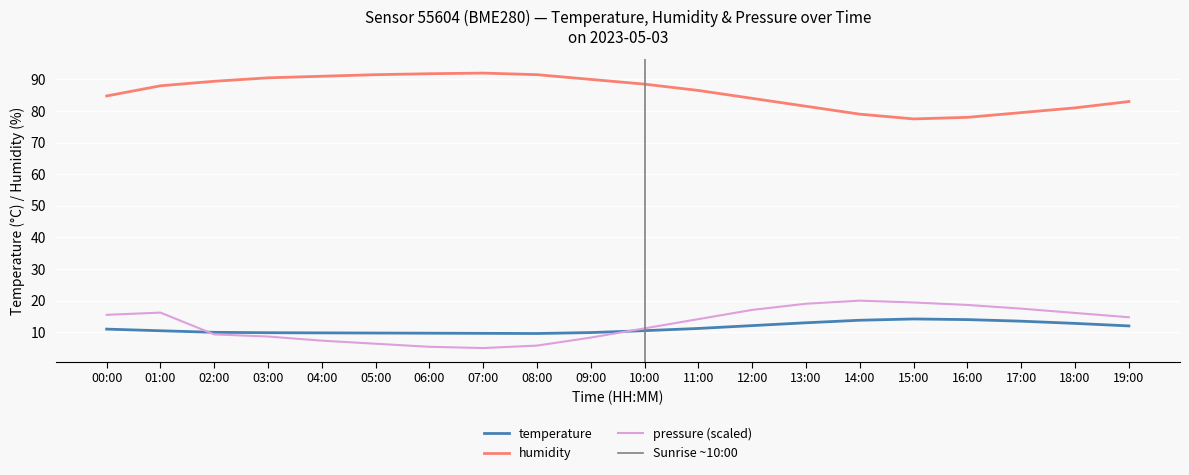

Reading right to left, list all the values displayed in this chart.

temperature: 12.0	12.8	13.5	14.0	14.2	13.8	13.0	12.1	11.2	10.5	9.9	9.6	9.7	9.7	9.8	9.8	9.8	10.0	10.5	11.0
humidity: 83.0	81.0	79.5	78.0	77.5	79.0	81.5	84.0	86.5	88.5	90.0	91.5	92.0	91.8	91.5	91.0	90.5	89.4	88.0	84.8
pressure_norm: 14.7	16.1	17.5	18.6	19.4	20.0	19.0	17.1	14.2	11.2	8.3	5.8	5.0	5.4	6.4	7.3	8.6	9.3	16.2	15.5